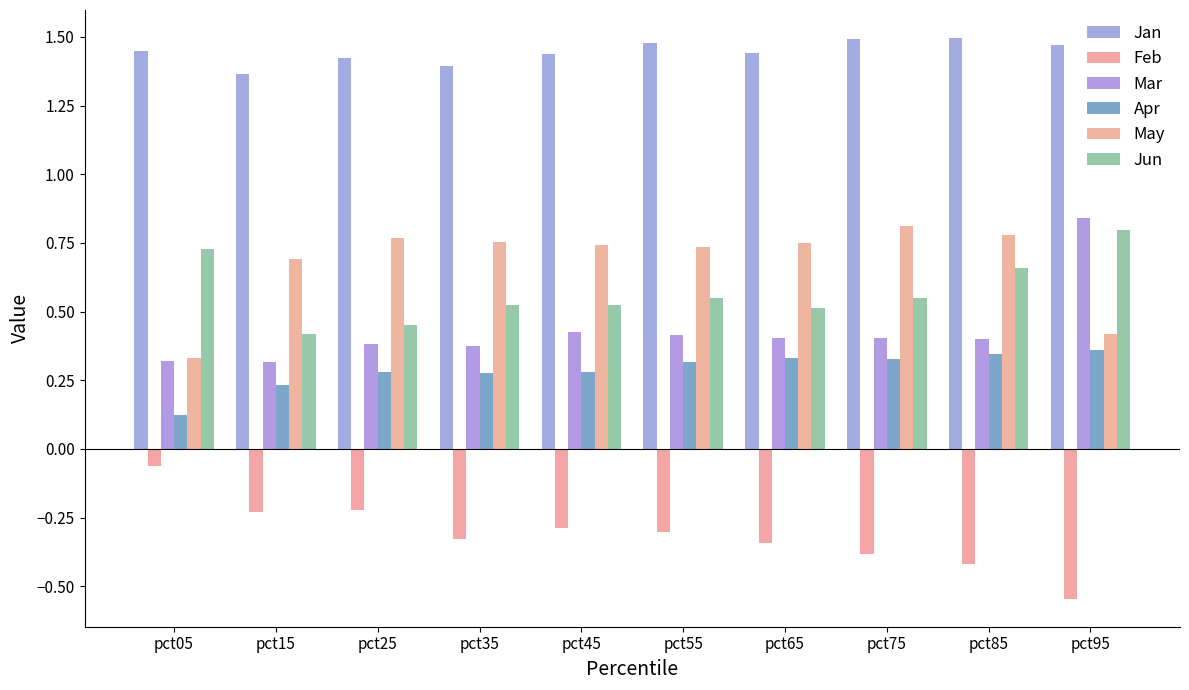

Reading left to right, what are all the values shown in this chart?

Jan: 1.4	1.4	1.4	1.4	1.4	1.5	1.4	1.5	1.5	1.5
Feb: -0.1	-0.2	-0.2	-0.3	-0.3	-0.3	-0.3	-0.4	-0.4	-0.5
Mar: 0.3	0.3	0.4	0.4	0.4	0.4	0.4	0.4	0.4	0.8
Apr: 0.1	0.2	0.3	0.3	0.3	0.3	0.3	0.3	0.3	0.4
May: 0.3	0.7	0.8	0.8	0.7	0.7	0.7	0.8	0.8	0.4
Jun: 0.7	0.4	0.5	0.5	0.5	0.6	0.5	0.6	0.7	0.8